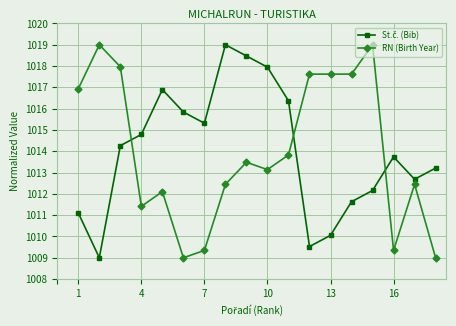

What is the difference between the maximum and minimum values in the RN (Birth Year) series?

10.0